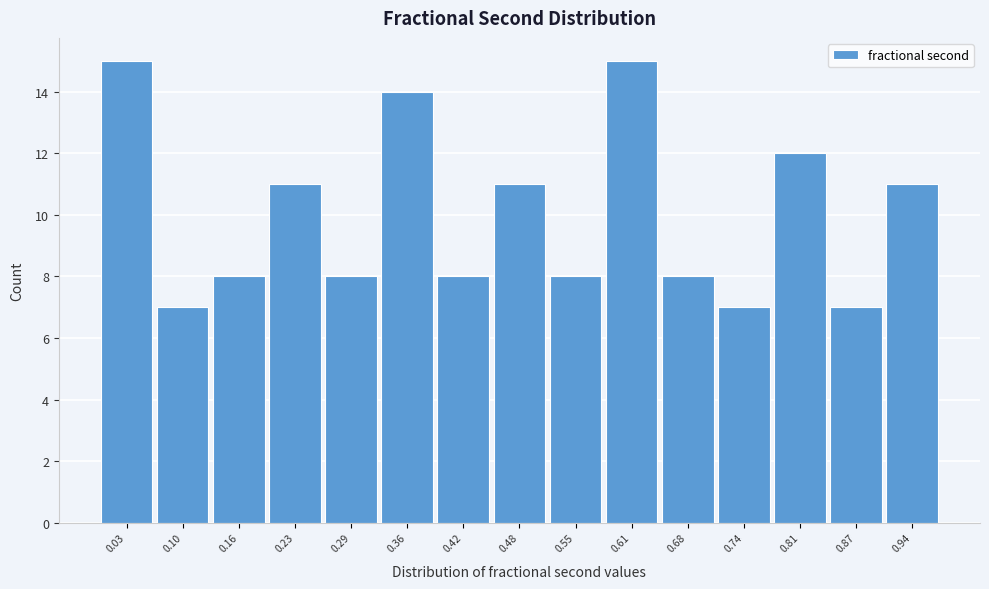

Reading left to right, list all the values displayed in this chart.

15	7	8	11	8	14	8	11	8	15	8	7	12	7	11